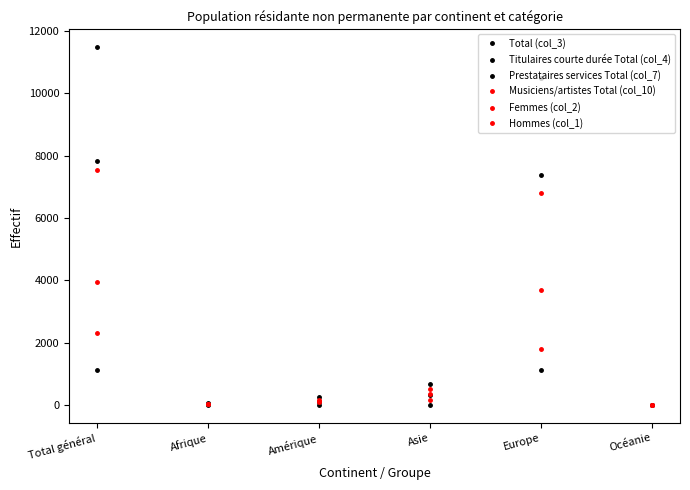

Reading right to left, what are all the values shown in this chart?

Total (col_3): 13	10479	676	254	60	11482
Titulaires courte durée Total (col_4): 8	7389	317	105	20	7839
Prestataires services Total (col_7): 0	1130	1	2	4	1137
Musiciens/artistes Total (col_10): 4	1801	348	127	29	2309
Femmes (col_2): 5	3676	166	88	20	3955
Hommes (col_1): 8	6803	510	166	40	7527